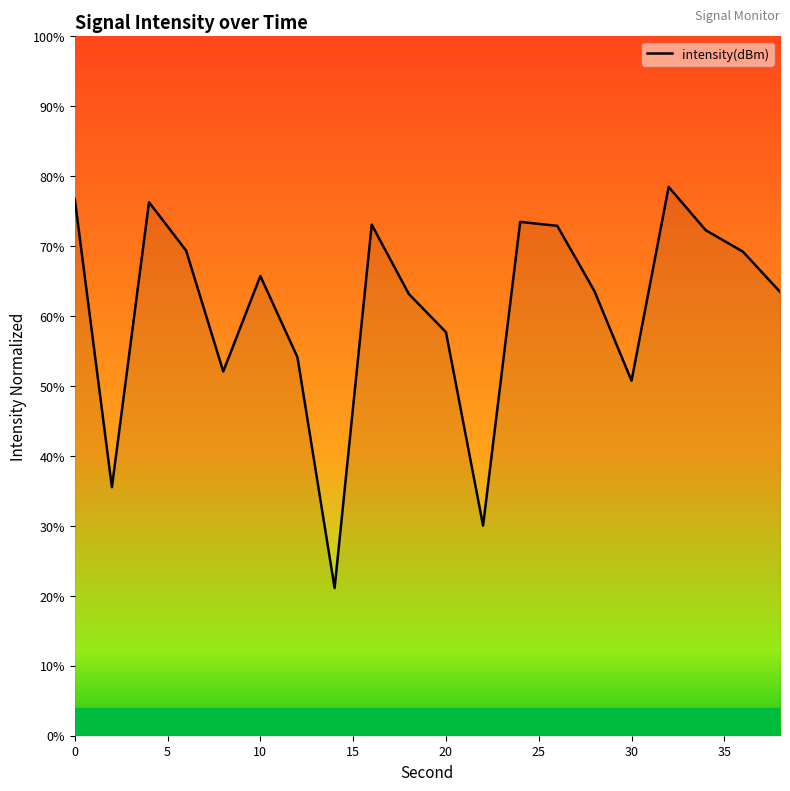

What is the difference between the maximum and minimum values?

57.3